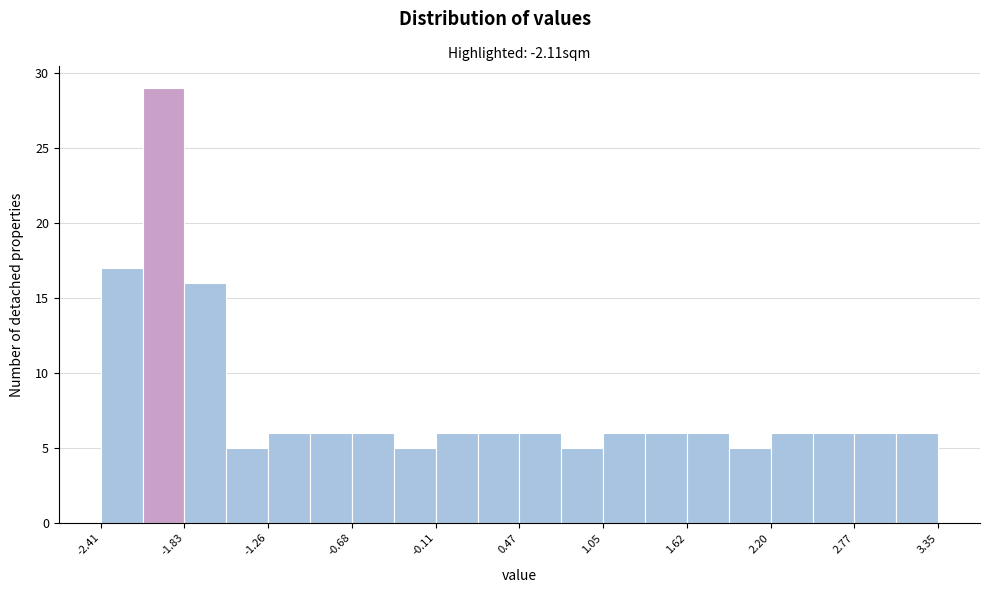

Read against the x-axis, roughly where is the centre of the tallest bar?

-2.0